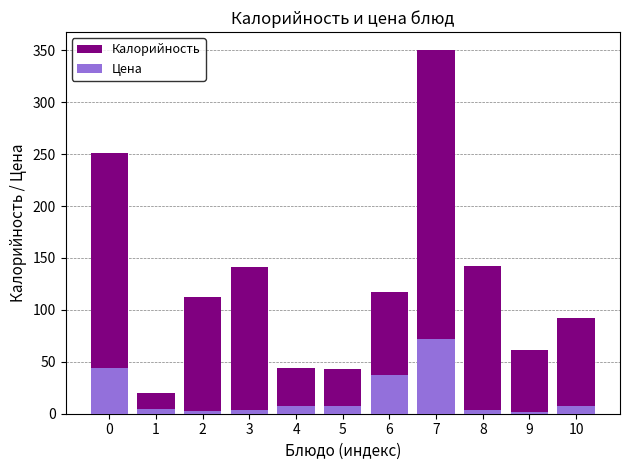

What is the sum of all Цена values?

191.9